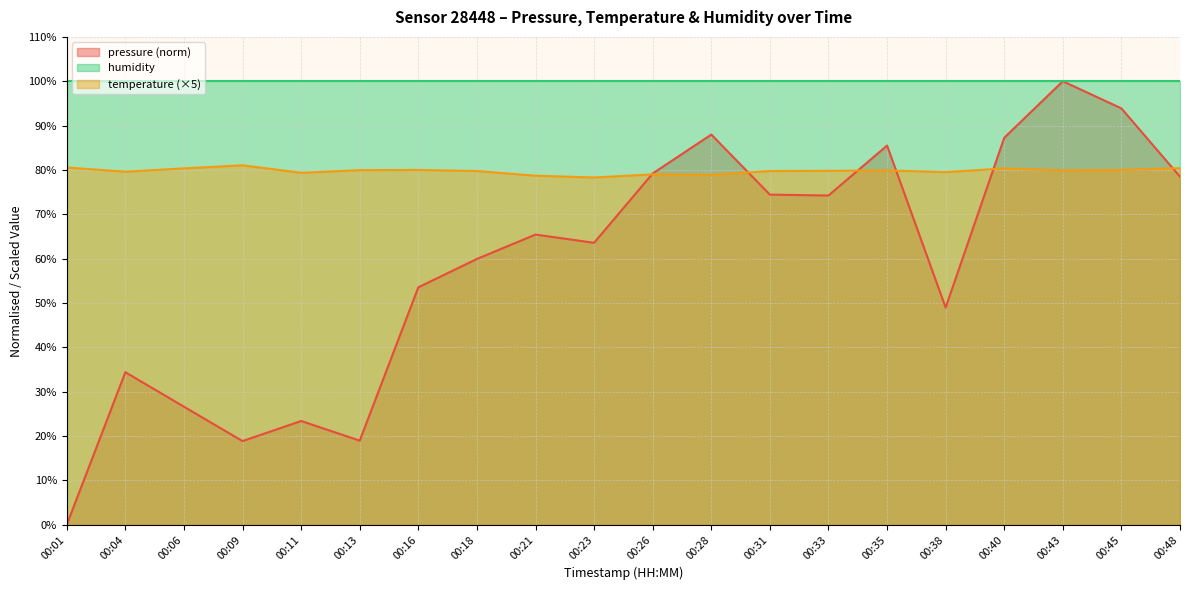

What are all the series names shown in the legend?

pressure (norm), humidity, temperature (×5)